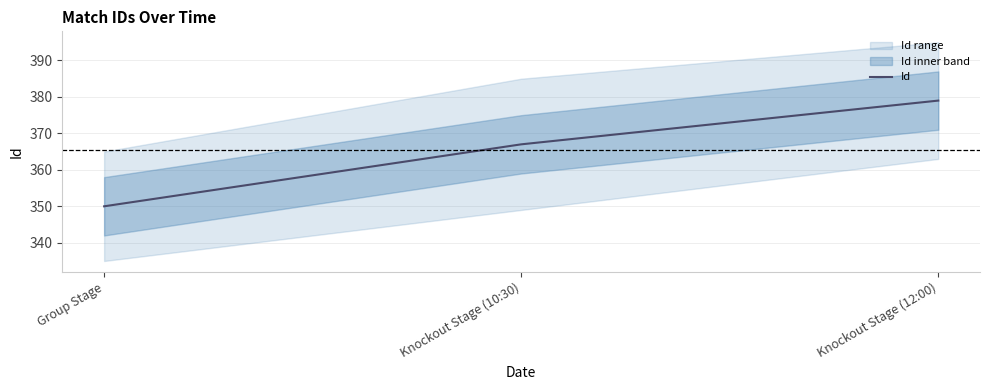

List the labels in order of value, smallest first.

Group Stage, Knockout Stage (10:30), Knockout Stage (12:00)